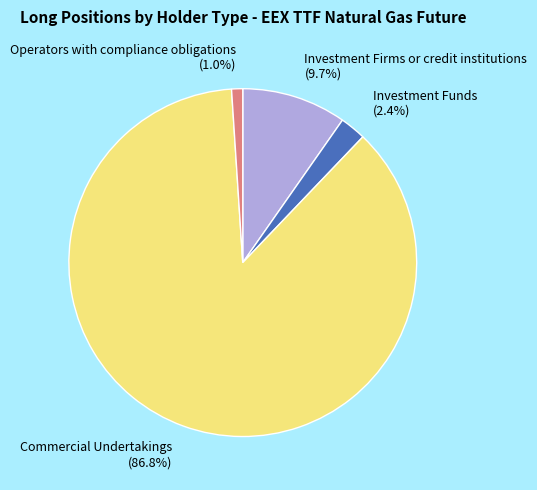

To the nearest percent, what is the combined percentage of Investment Firms or credit institutions and Commercial Undertakings?

97%